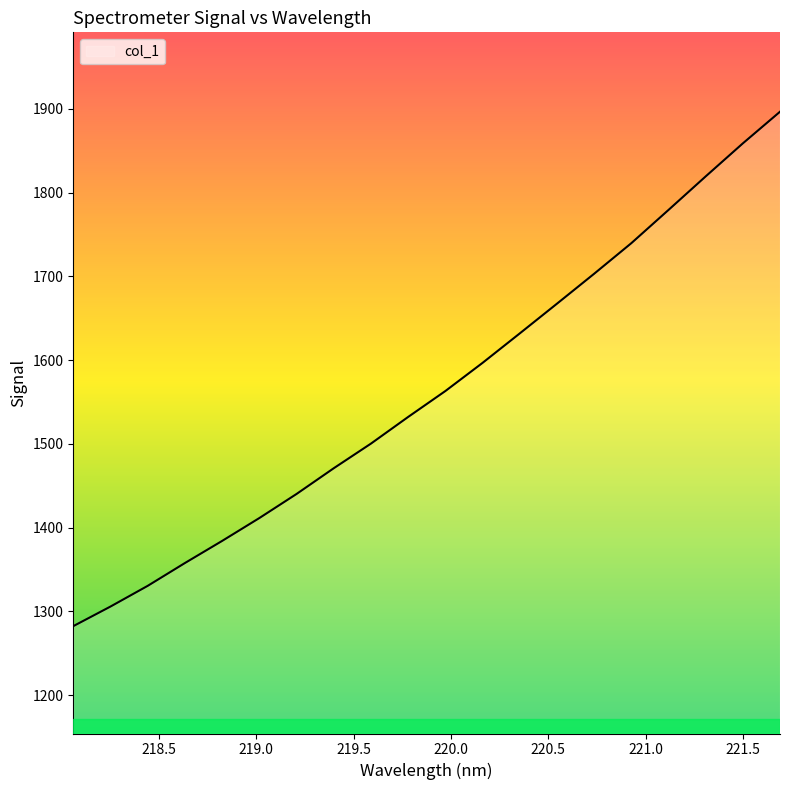

What is the minimum value shown in the chart?

1282.2